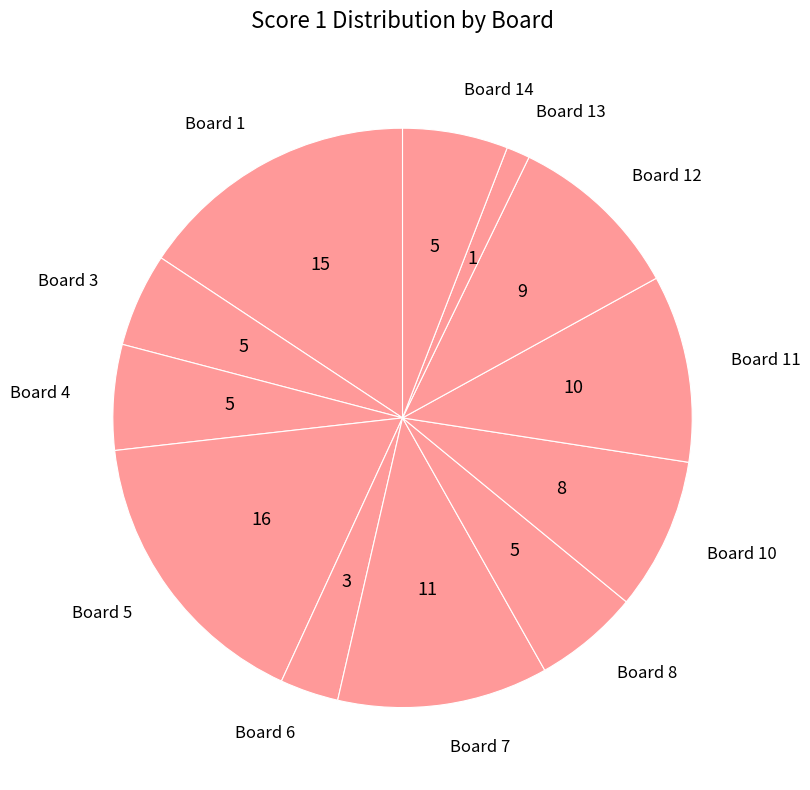

Between Board 3 and Board 5, which is larger?

Board 5